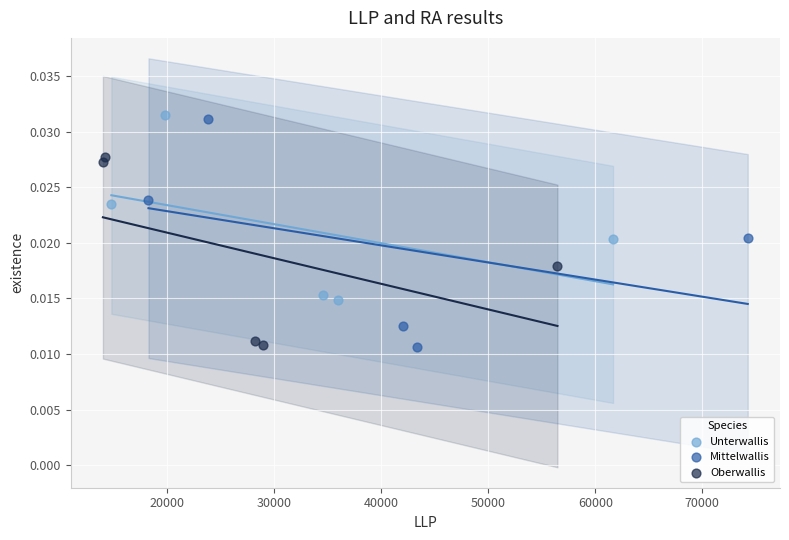

Which series has the widest spread of Y values?

Mittelwallis